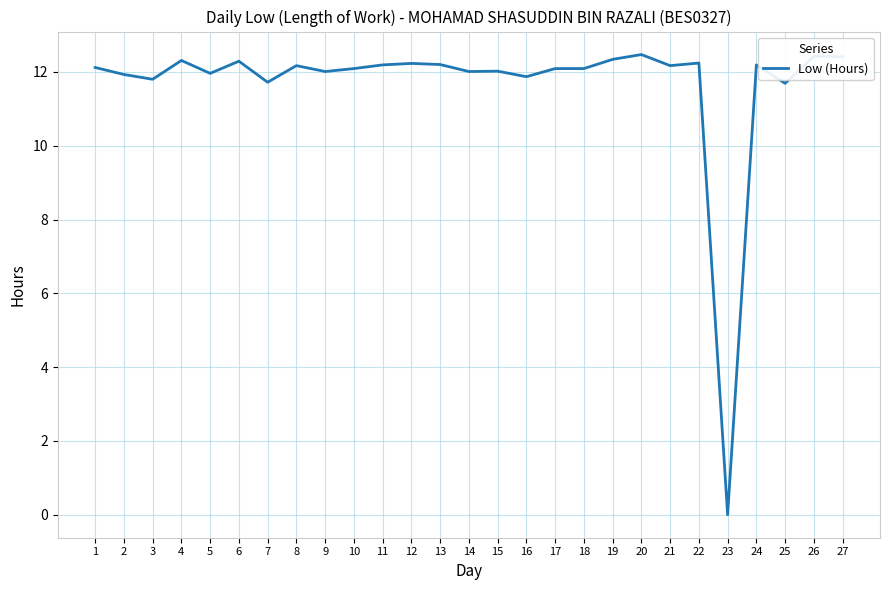

Is it true that the value at 22 is 20.9?

False